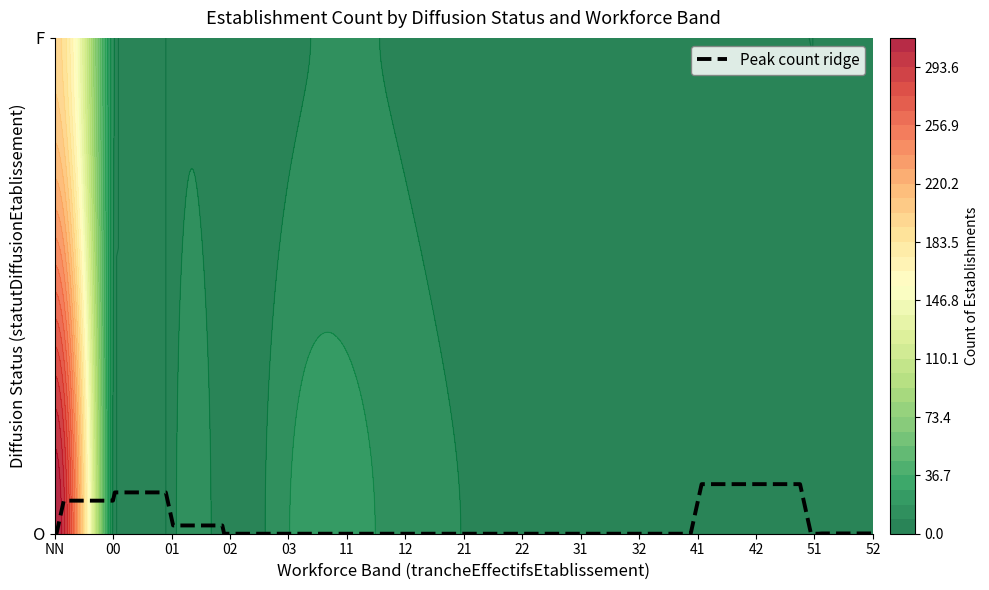

What is the maximum value shown in the chart?

312